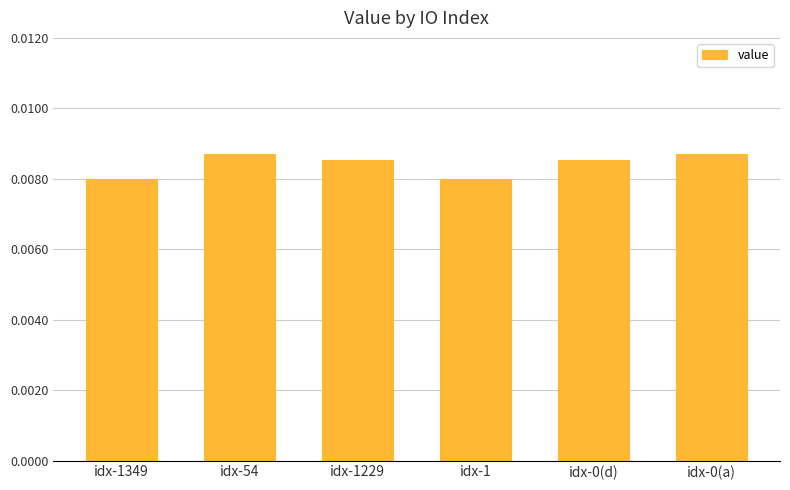

What is the label of the 5th bar from the right?

idx-54